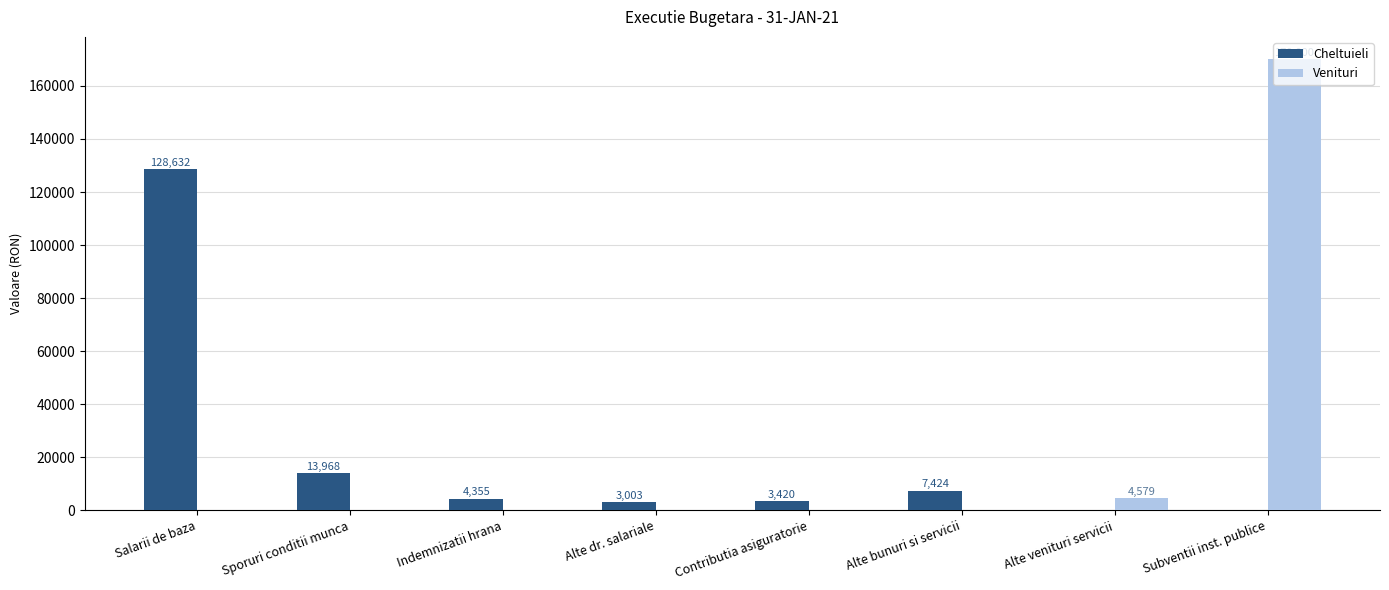

How many positive values does the Cheltuieli series have?

6